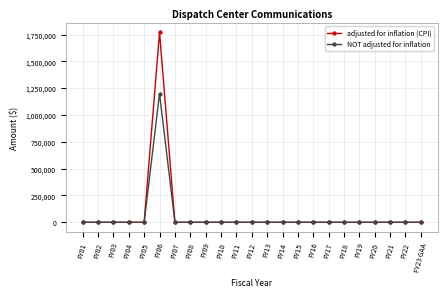

List the series in order of their peak value, highest first.

adjusted for inflation (CPI), NOT adjusted for inflation